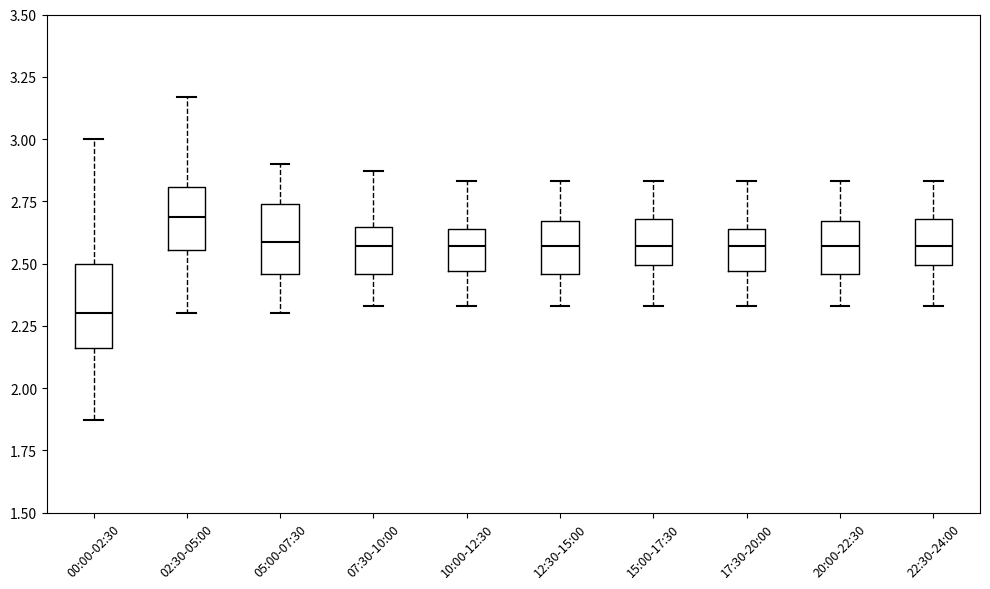

Where does the upper whisker of the box for 00:00-02:30 end on the y-axis? The values are not printed on the chart, so give them approximately, as read against the axis.

3.00